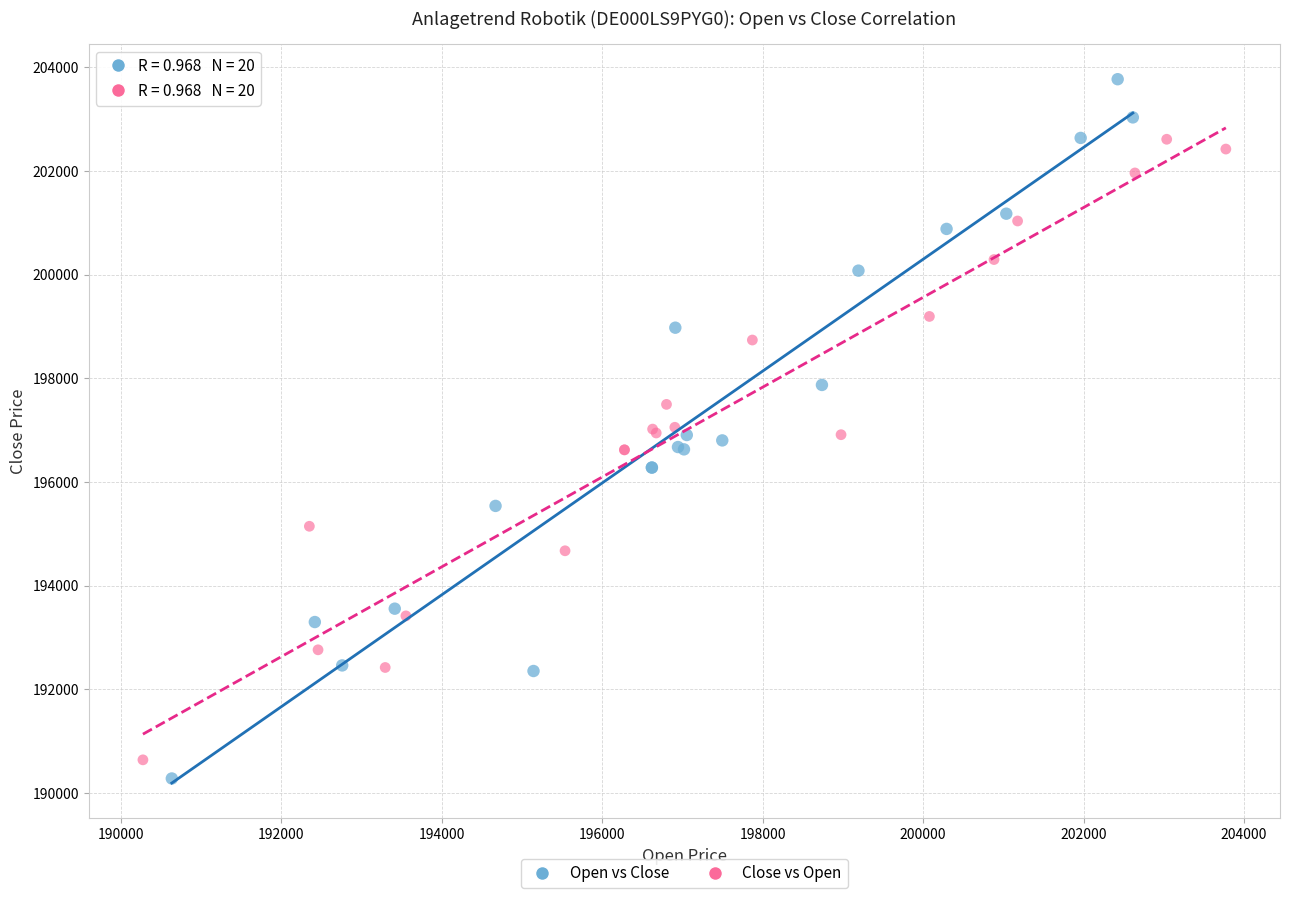

Which series contains the highest Y value?

Open vs Close